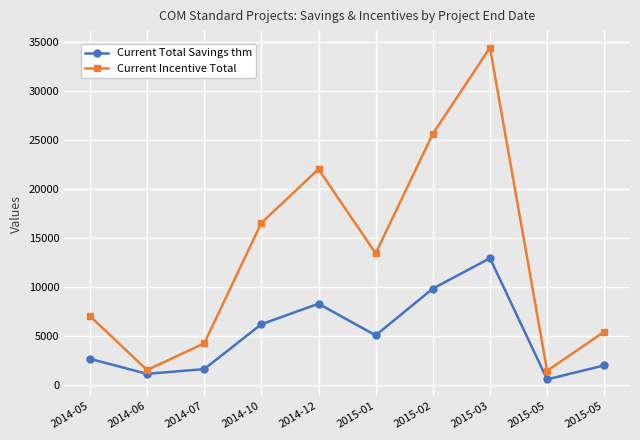

Which series changed the most between 2015-05 and 2015-05?

Current Incentive Total